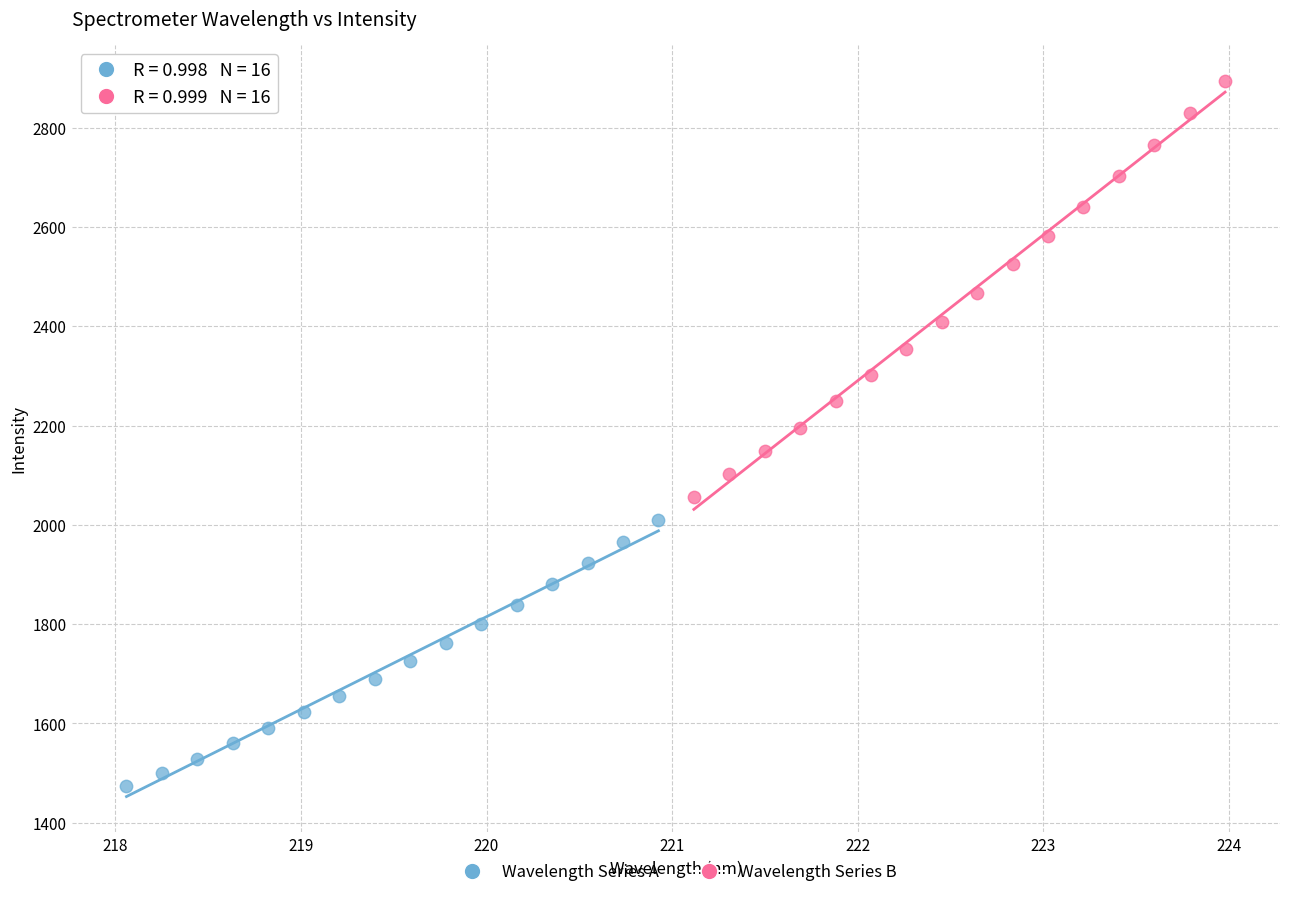

Which series reaches the minimum Y coordinate?

Wavelength Series A